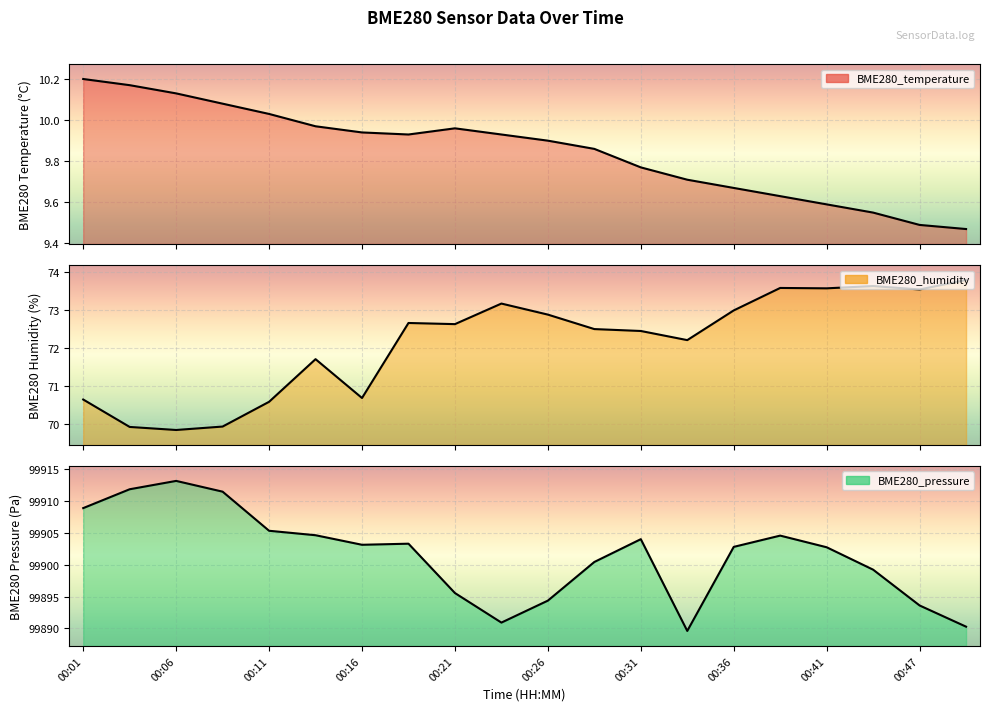

What is the value of the BME280_humidity point at the 4th from the left?

69.9